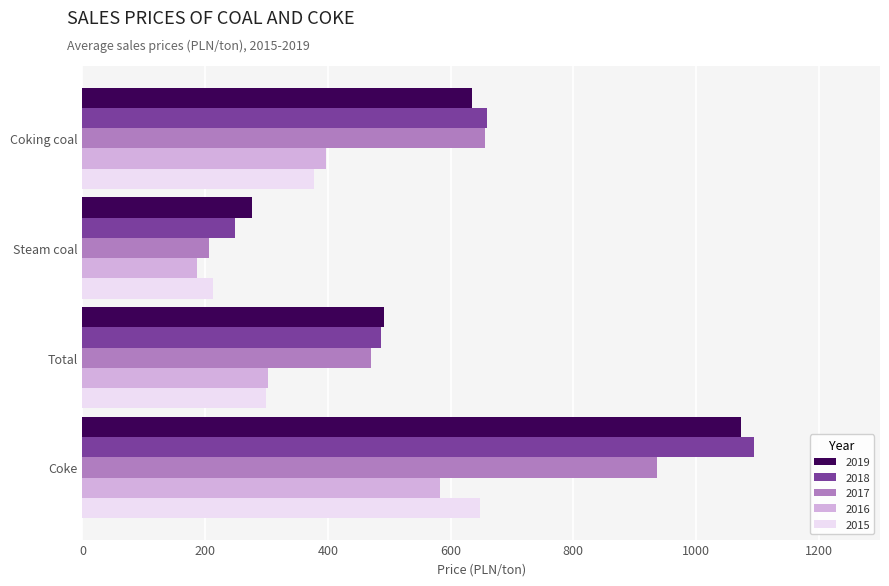

Count the number of data series in this chart.

5